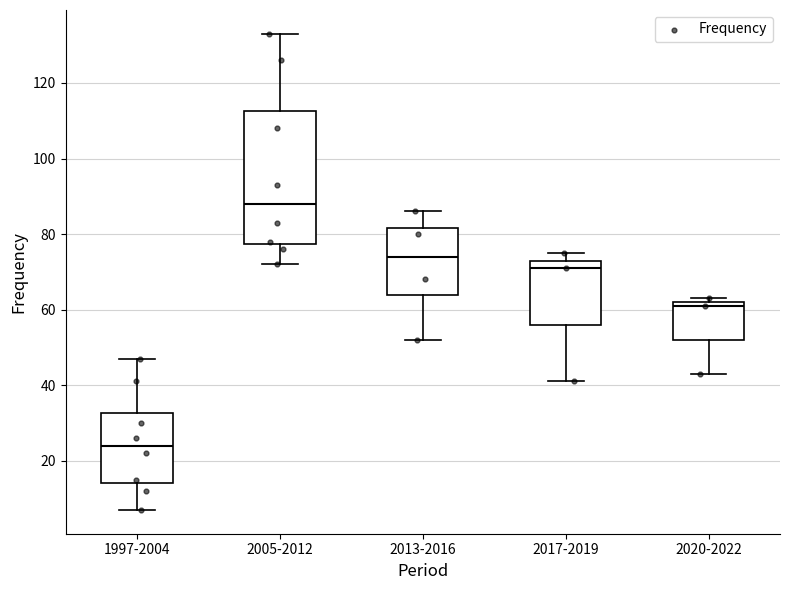

Which box's median line is the lowest?

1997-2004